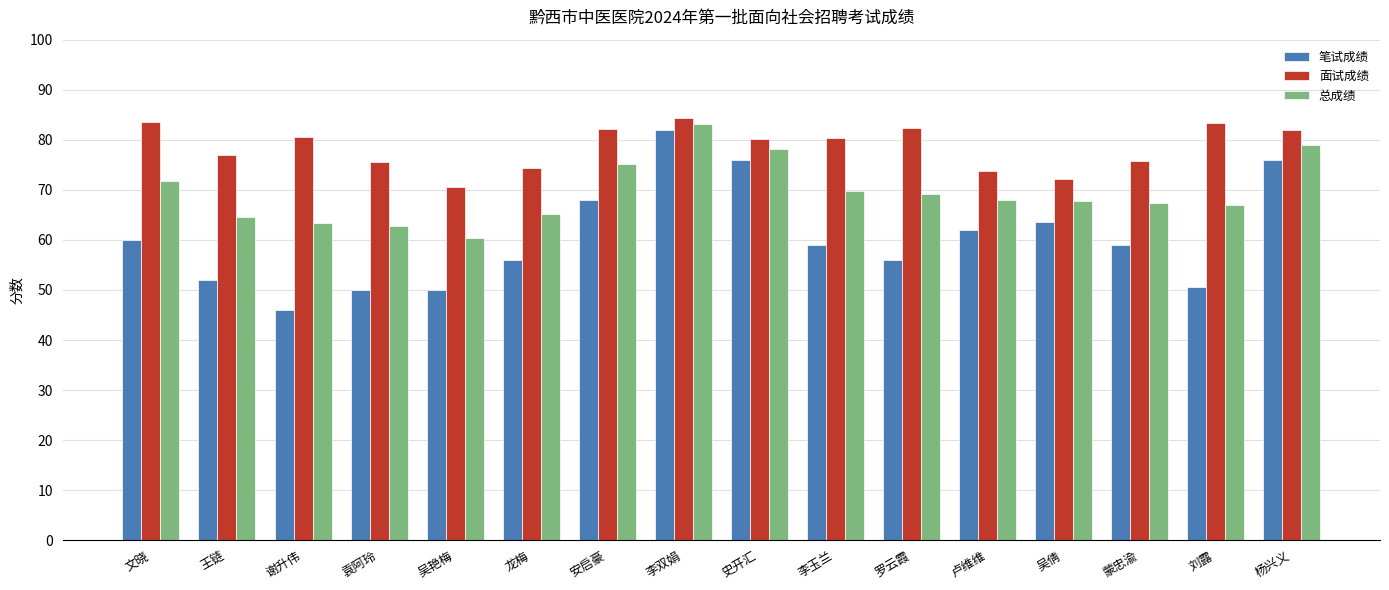

At which label is 笔试成绩 closest to 64?

吴倩